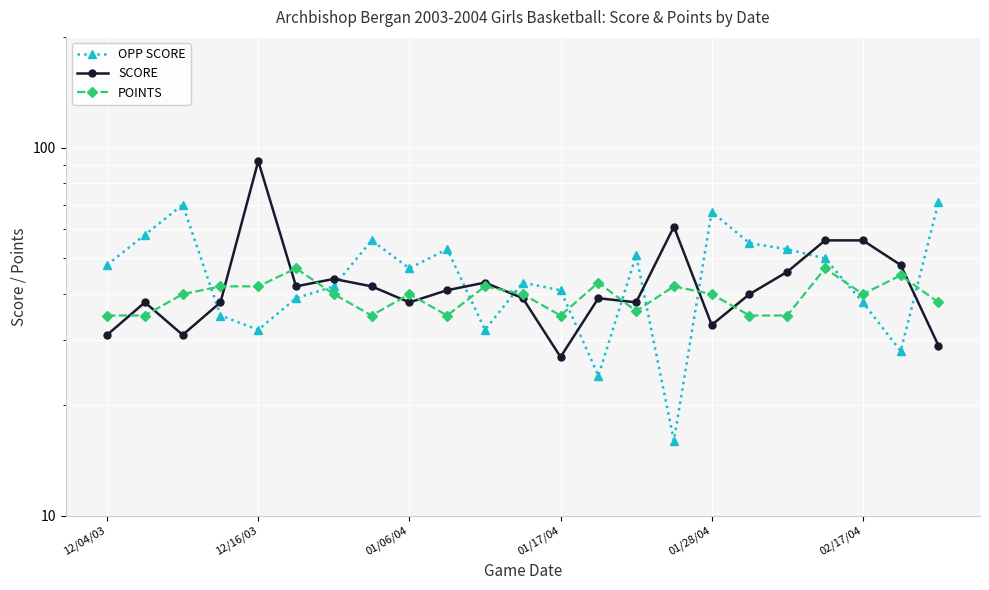

What is the average value of the SCORE series?

43